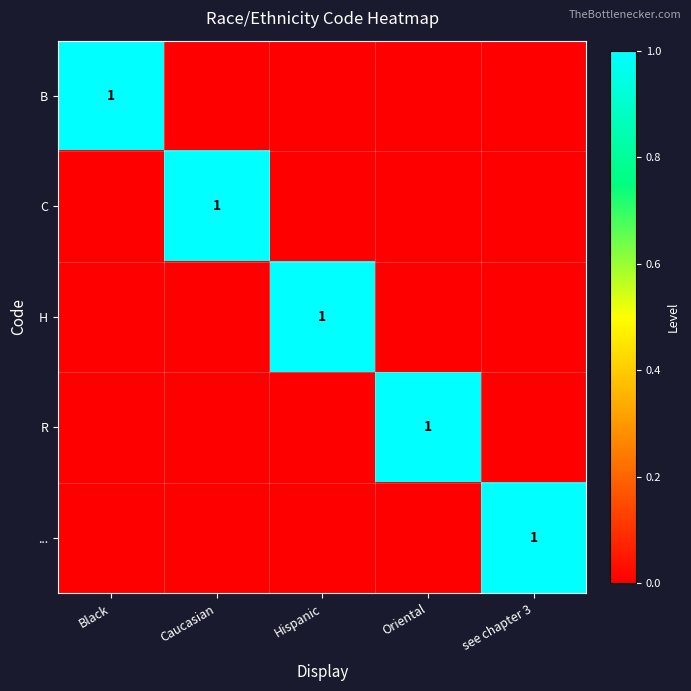

The ... series shows 1 at see chapter 3. True or false?

True